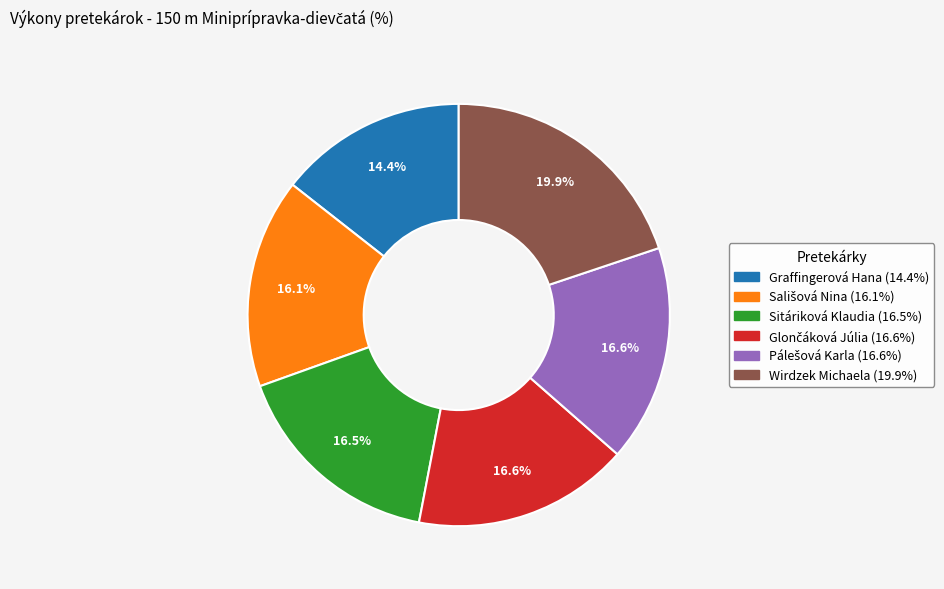

What is the ratio of the value at Graffingerová Hana to the value at Sitáriková Klaudia?

0.9